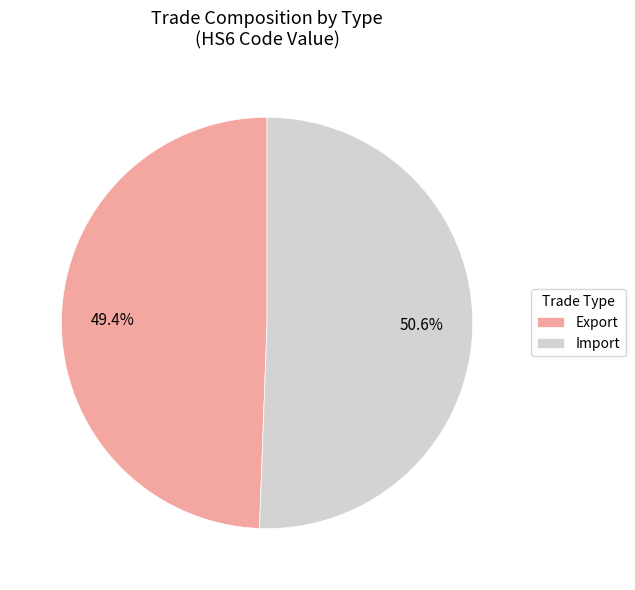

How many segments does this pie chart have?

2